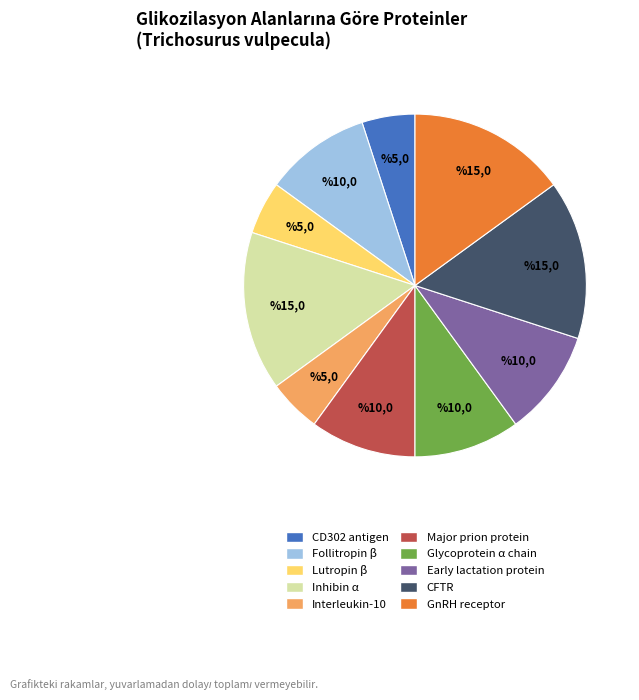

How many slices are in this pie chart?

10